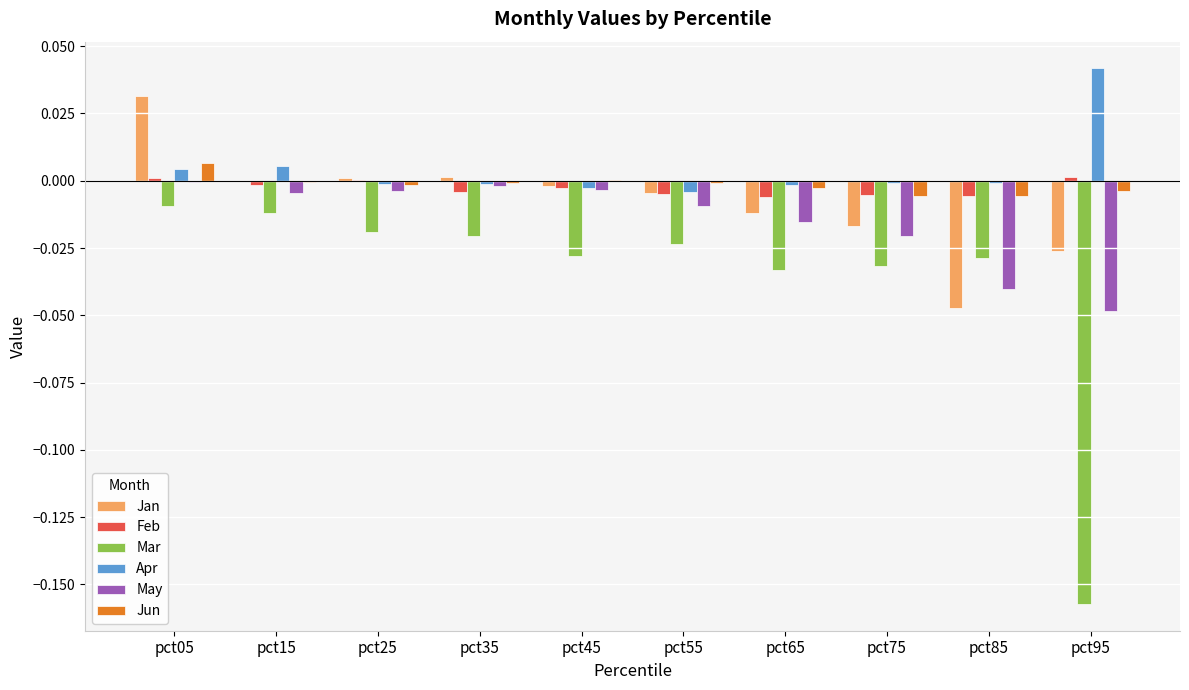

Which series has the widest spread of values?

Mar